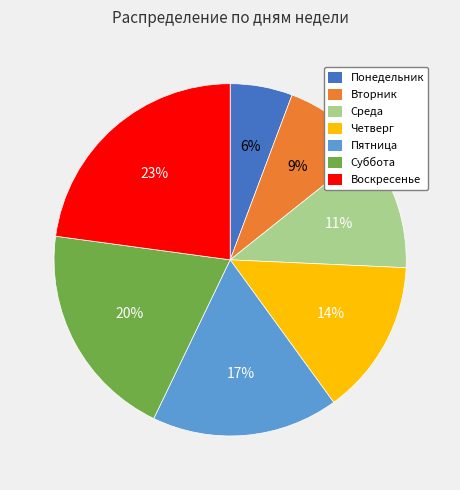

Do Пятница and Воскресенье together represent more than half of the pie?

No